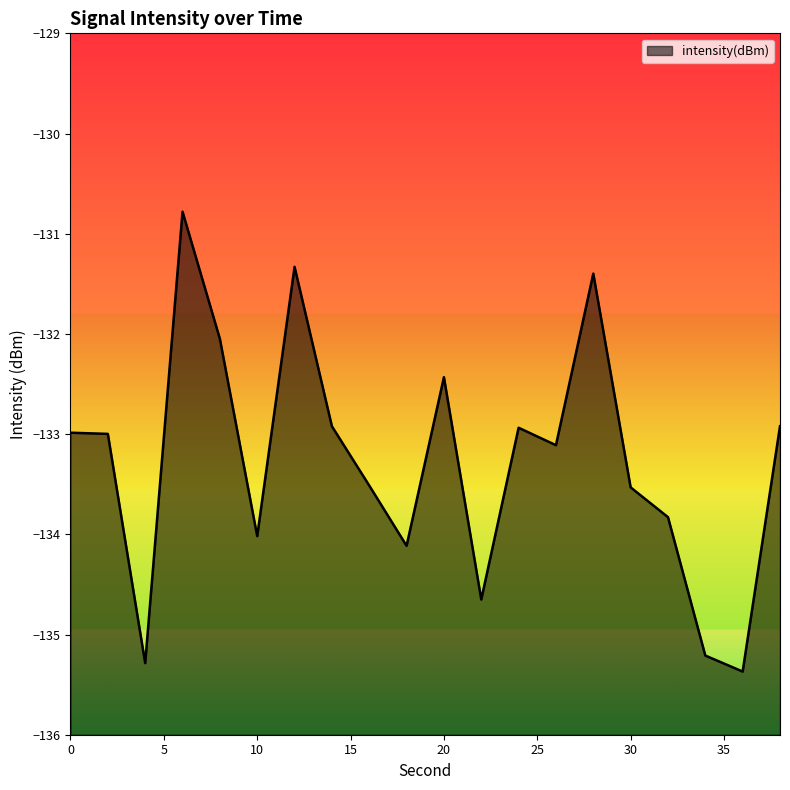

Rank the categories by value from highest to lowest.

6, 12, 28, 8, 20, 38, 14, 24, 0, 2, 26, 16, 30, 32, 10, 18, 22, 34, 4, 36